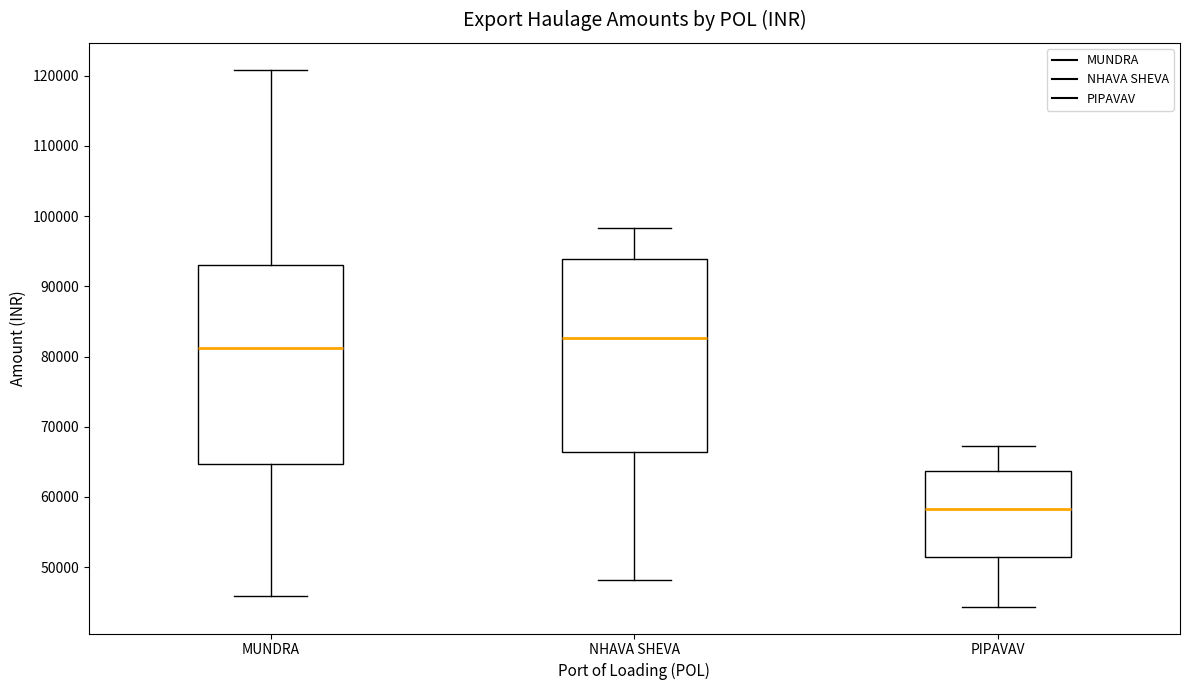

Reading left to right, read every box against the y-axis: the position of its median line, the range the box covers, and the ends of its whiskers. The values are not printed on the chart, so give them approximately, as read against the axis.

MUNDRA: median 81000, box 65000 to 93000, whiskers 46000 to 121000
NHAVA SHEVA: median 83000, box 66000 to 94000, whiskers 48000 to 98000
PIPAVAV: median 58000, box 51000 to 64000, whiskers 44000 to 67000